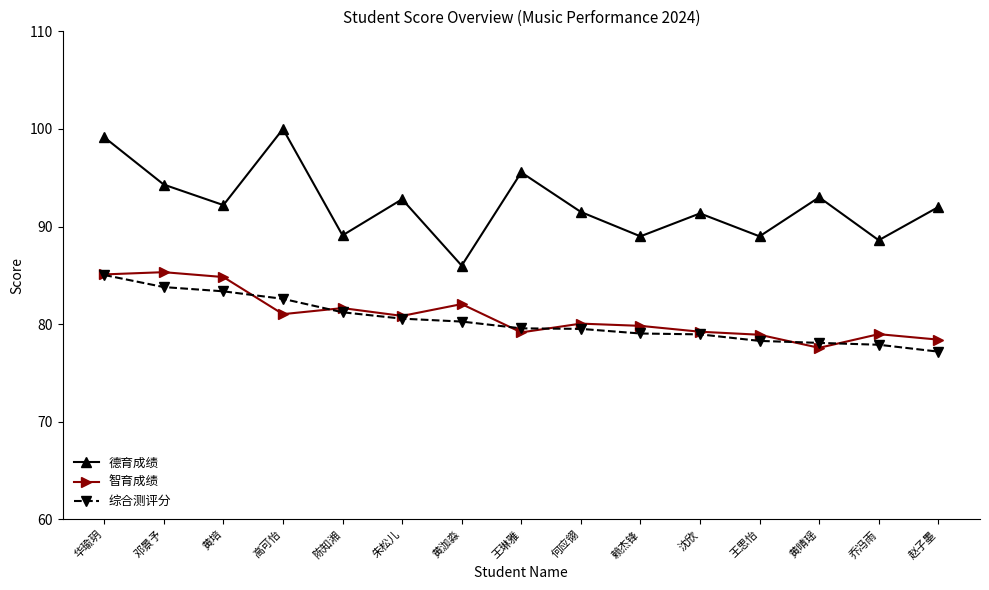

What is the label of the 5th point from the left?

陈知湘